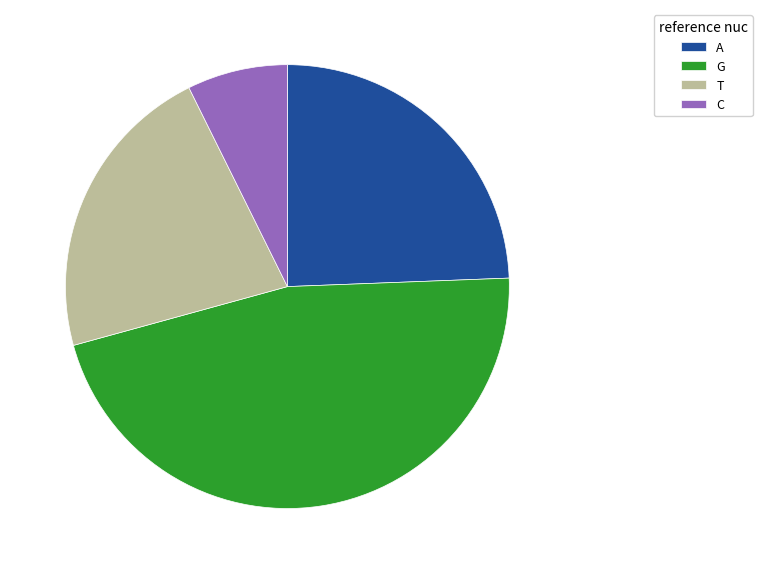

The A slice represents 37% of the pie. True or false?

False